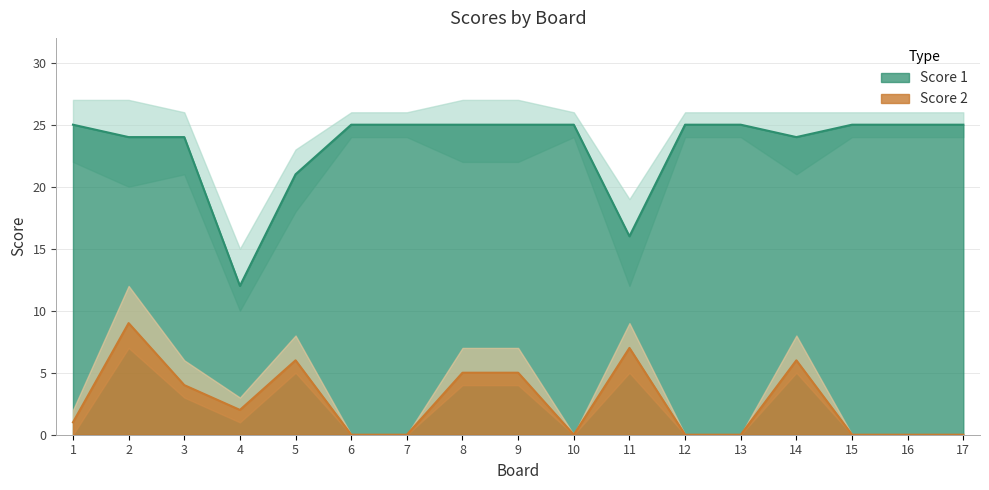

How many lines are shown in the chart?

2